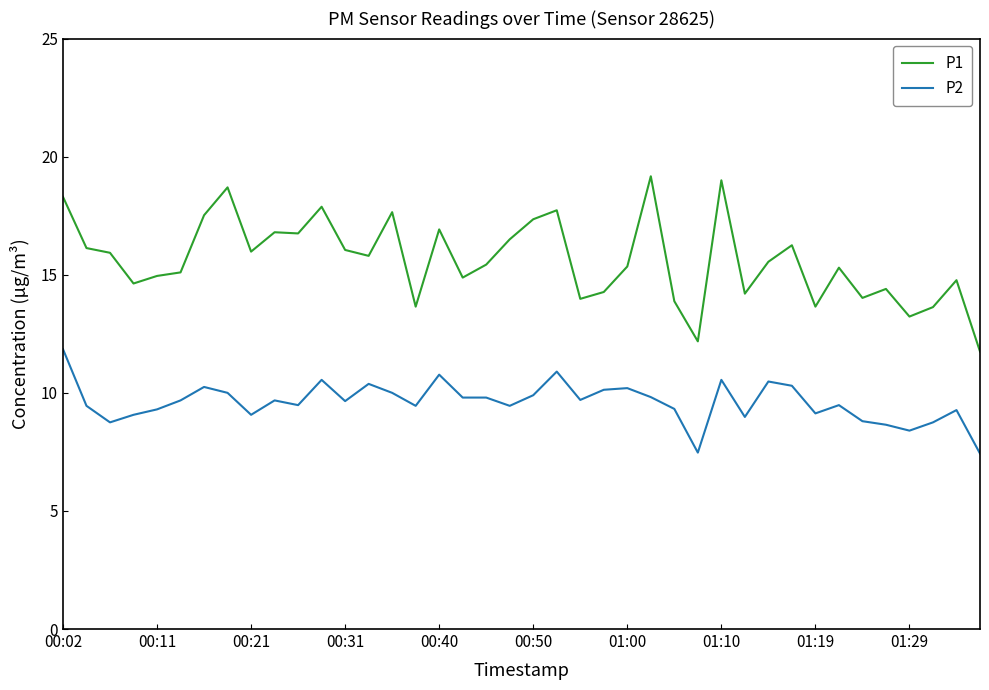

Which series has the largest total across all categories?

P1